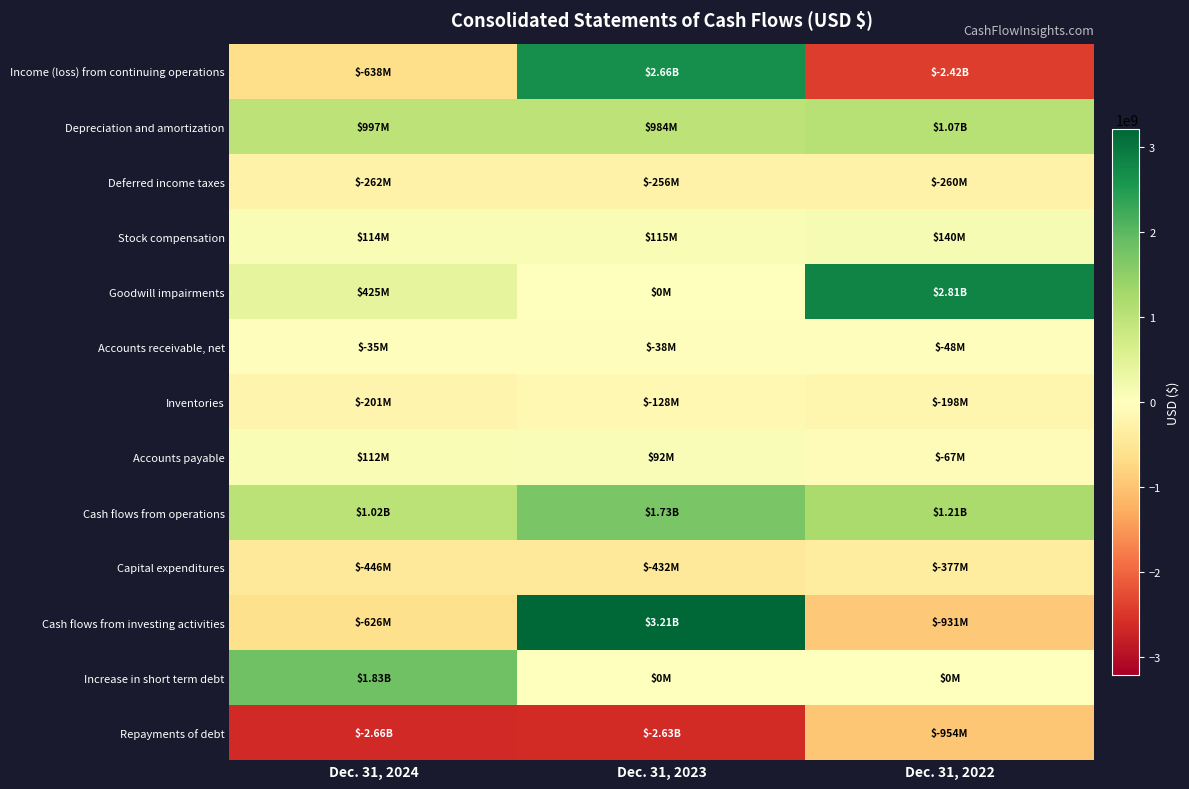

Which series has the widest spread of values?

Income (loss) from continuing operations